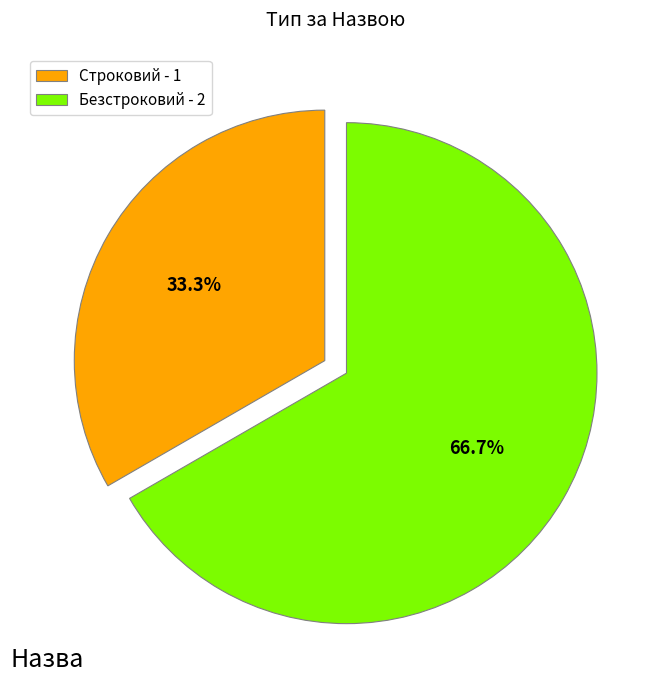

Is it true that Строковий is 33% of the pie?

True